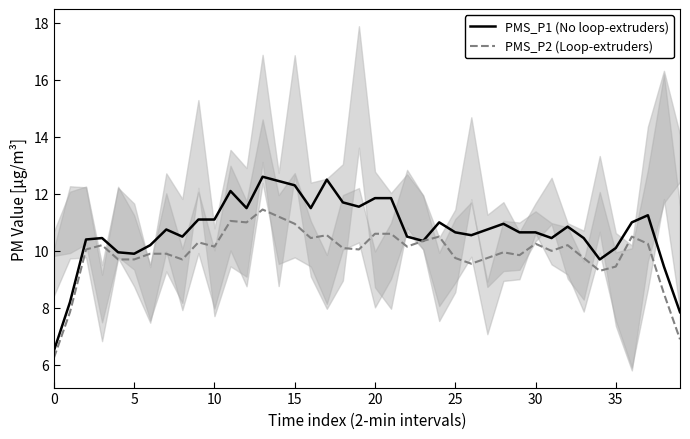

True or false: PMS_P2 (Loop-extruders) and PMS_P1 (No loop-extruders) cross at least once.

False